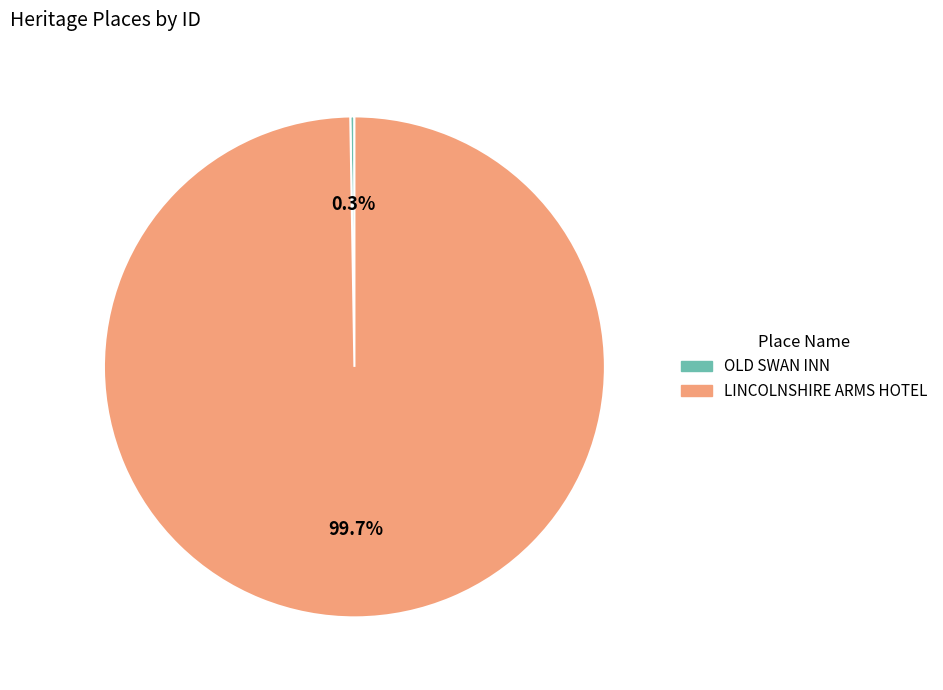

What percentage is NOT represented by LINCOLNSHIRE ARMS HOTEL?

0.3%